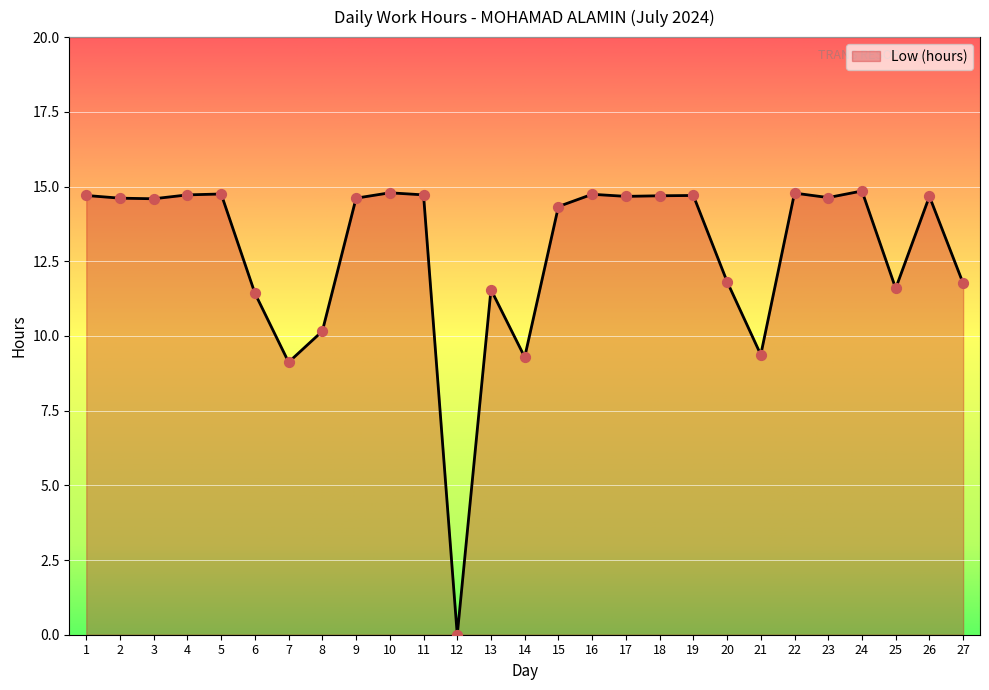

What is the change in value from 15 to 25?

-2.7